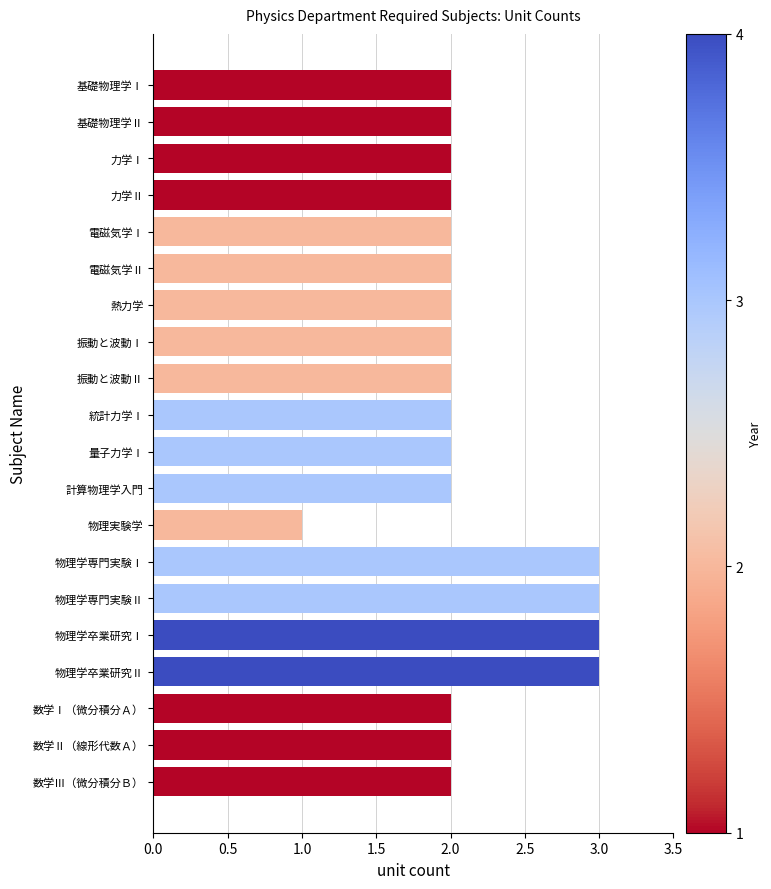

What is the smallest value displayed?

1